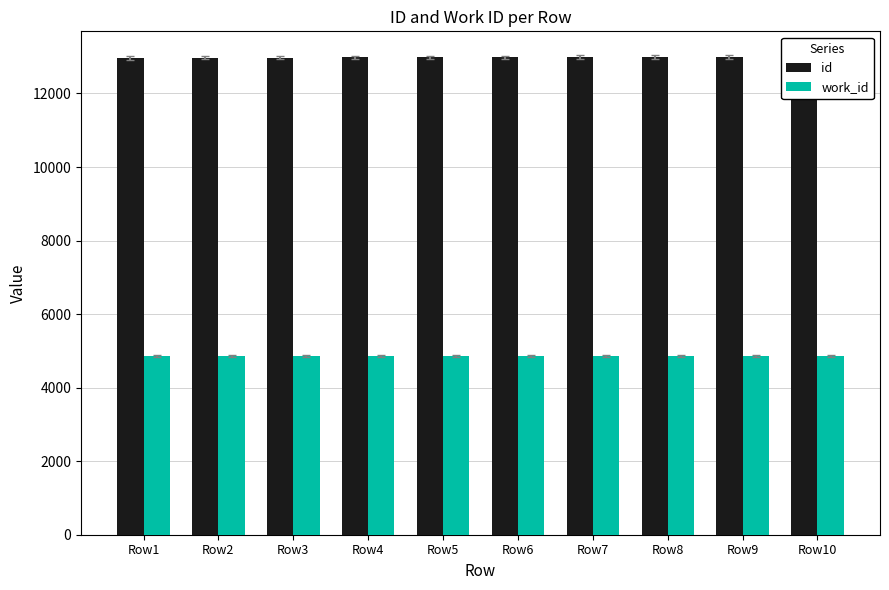

At which label does id first exceed 12982?

Row7